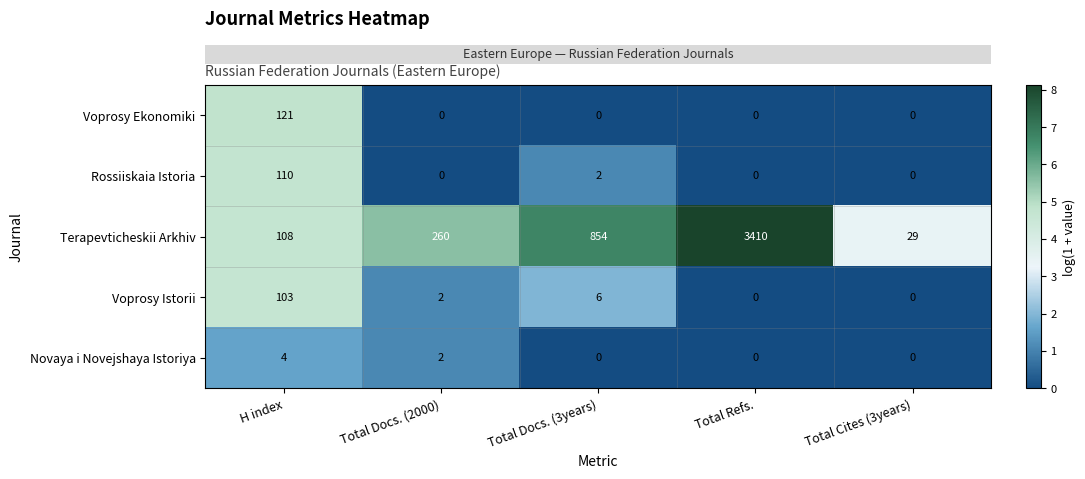

Which series has the largest range (max minus min)?

Terapevticheskii Arkhiv